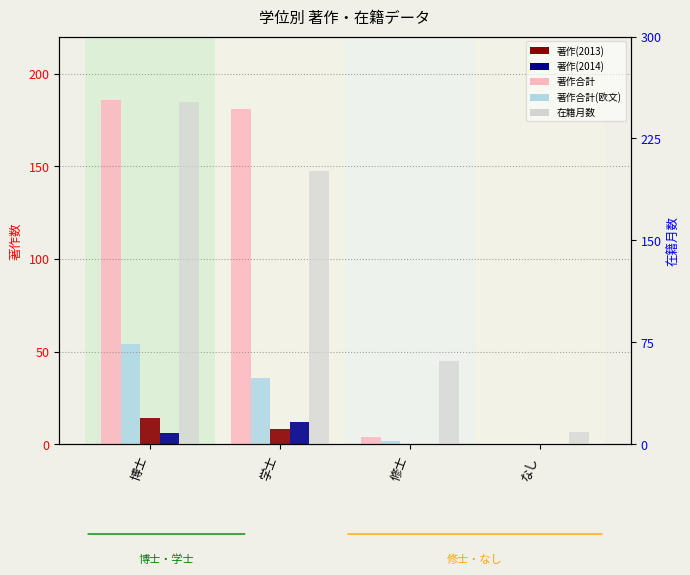

The value of 著作合計(欧文) at なし is 0. True or false?

True